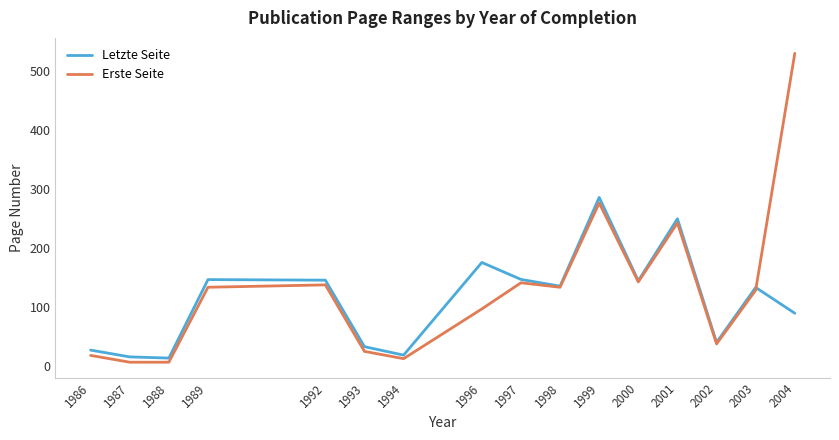

Where is Erste Seite nearest to the value 267?

1999